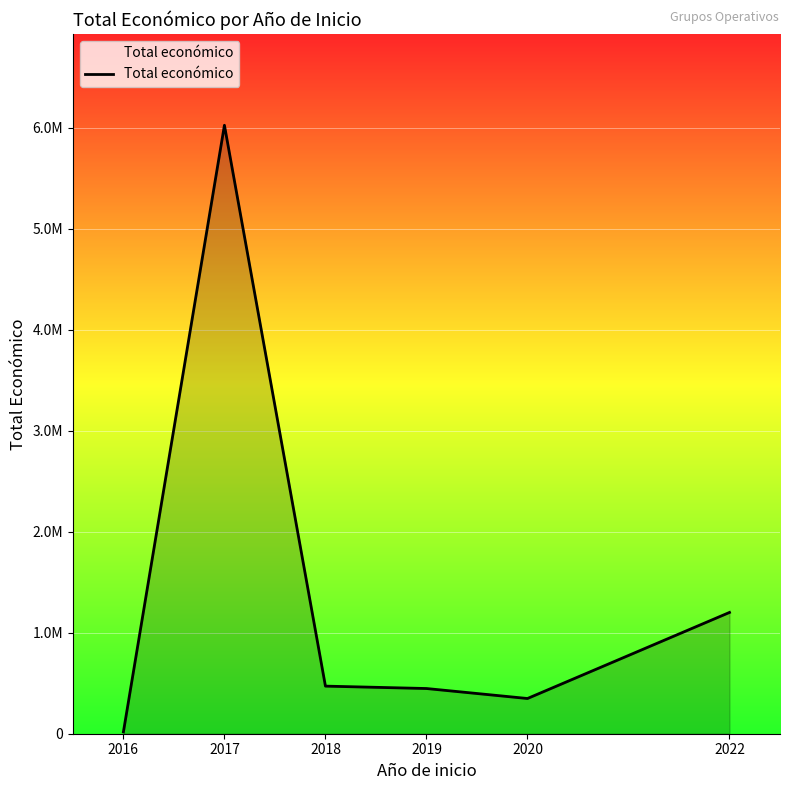

List the labels in order of value, largest first.

2017, 2022, 2018, 2019, 2020, 2016